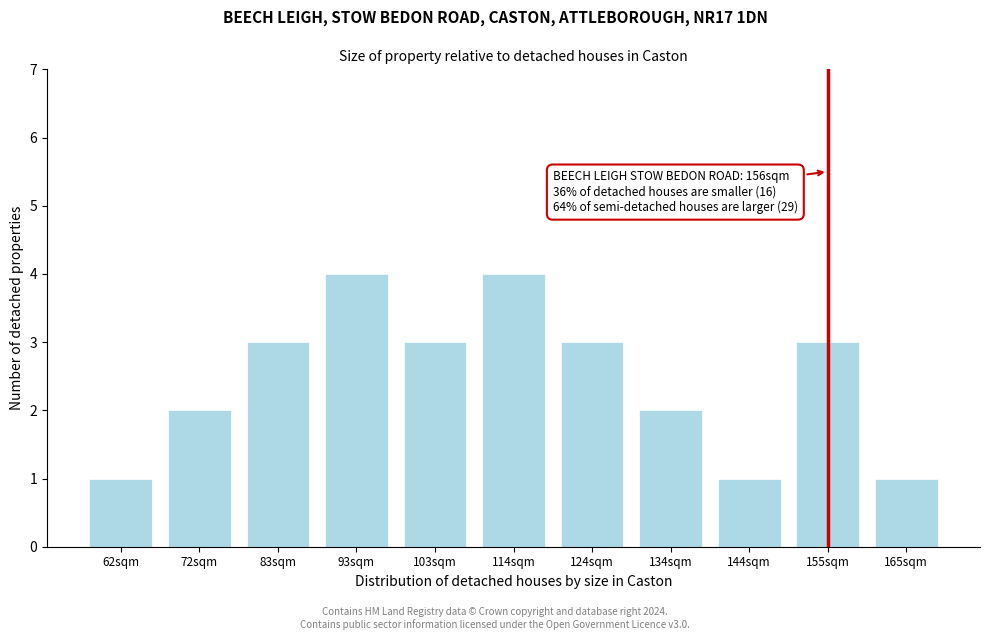

Reading left to right, what are all the values shown in this chart?

1	2	3	4	3	4	3	2	1	3	1